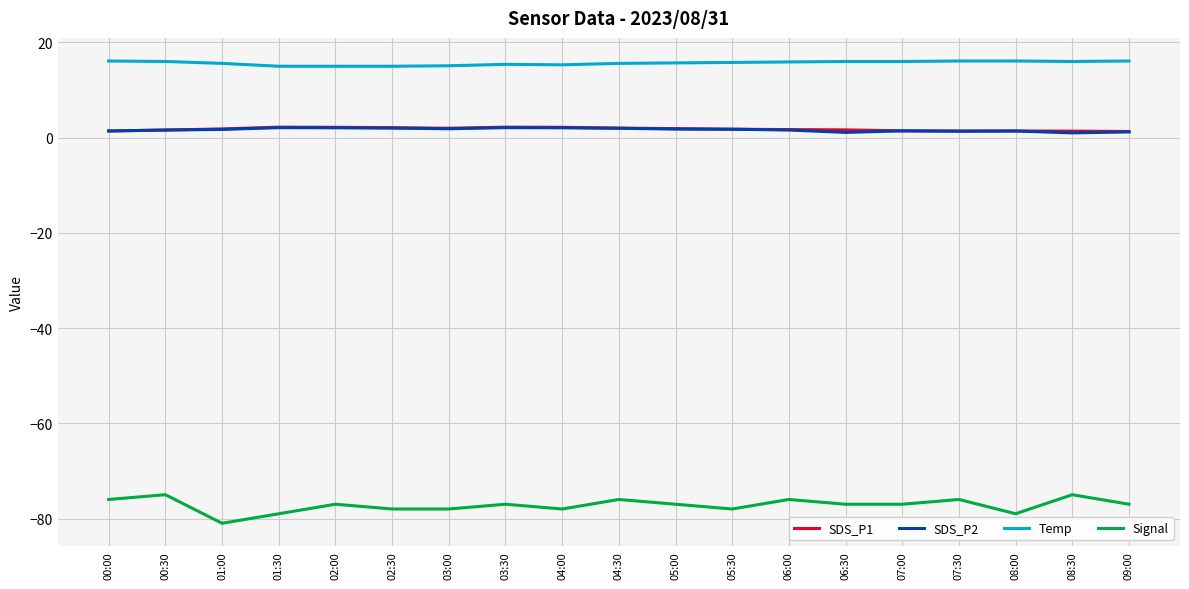

What is the minimum value shown in the chart?

-81.0